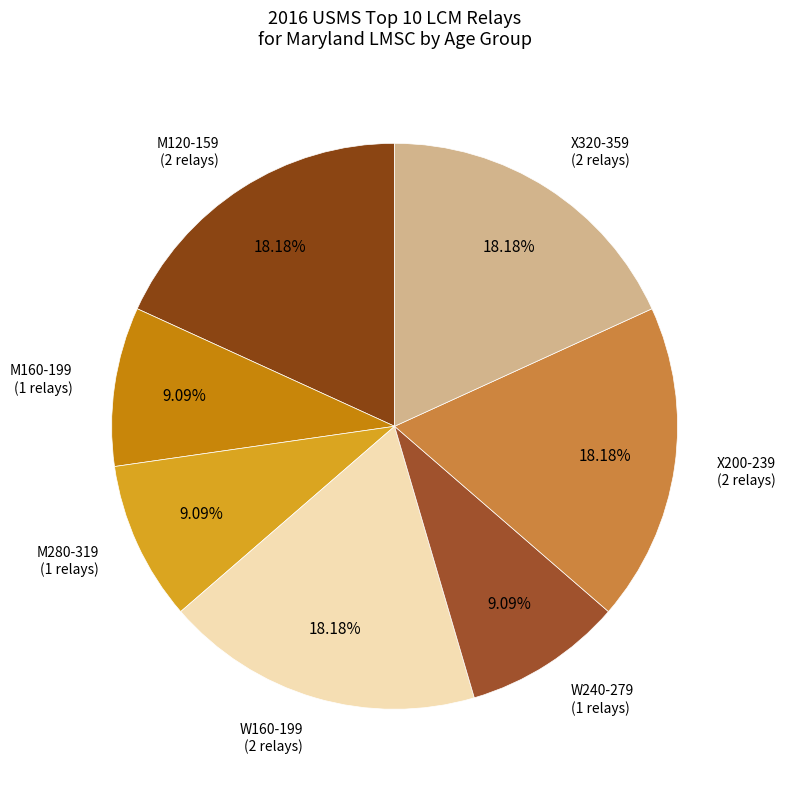

How many slices are in this pie chart?

7